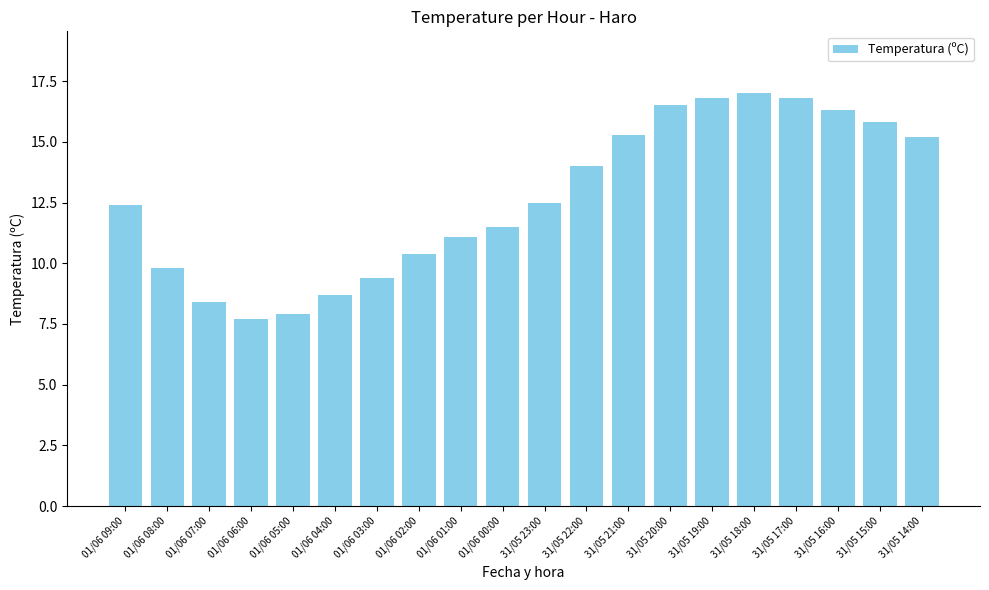

The value at 01/06 03:00 is 9.4. True or false?

True